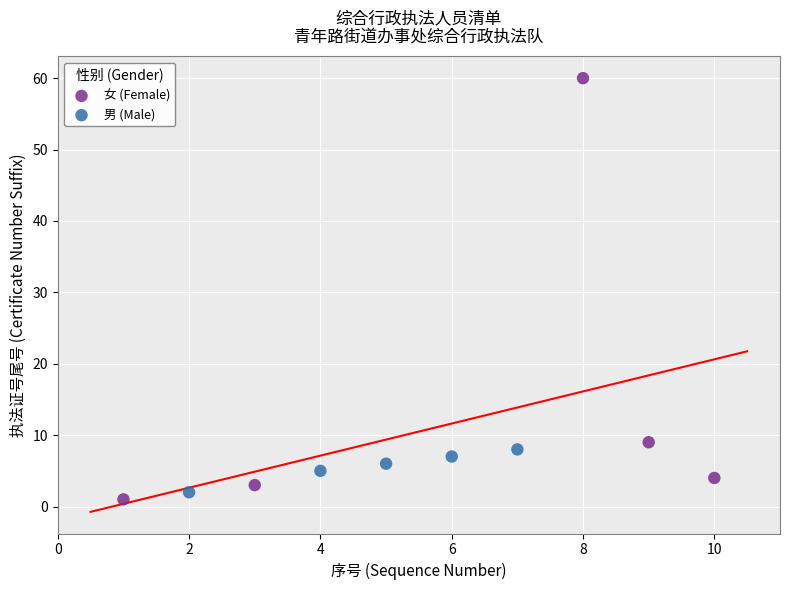

Which series has the widest spread of Y values?

女 (Female)